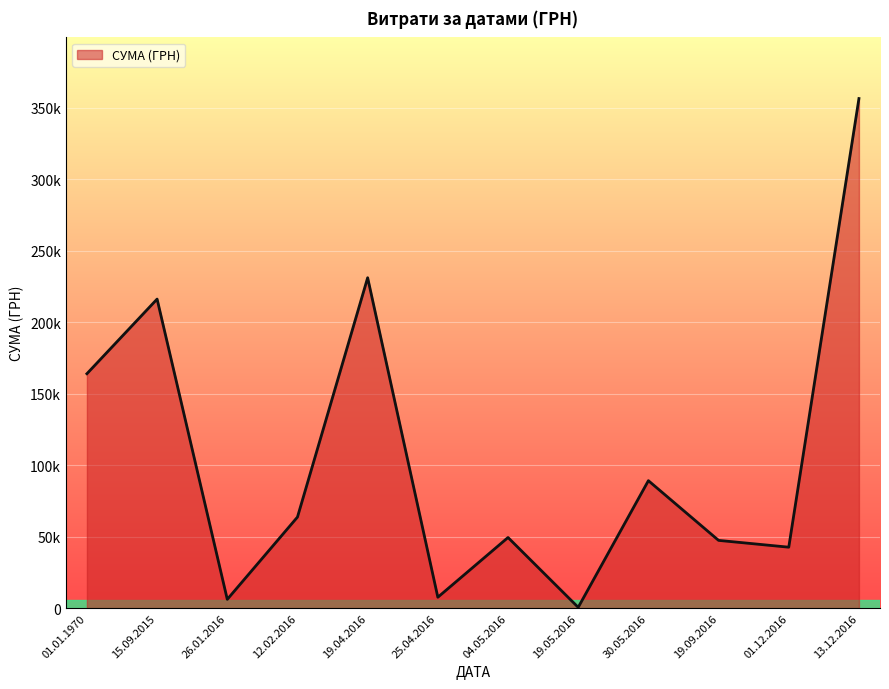

At which category does the data reach its first local valley?

26.01.2016